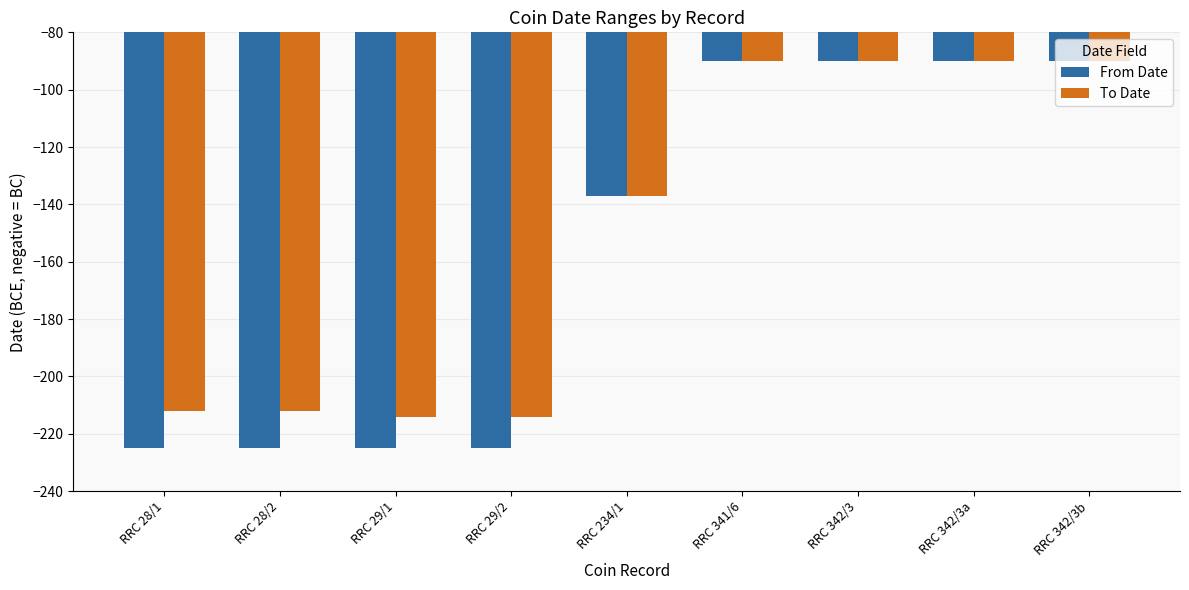

The value of From Date at RRC 28/1 is -225. True or false?

True